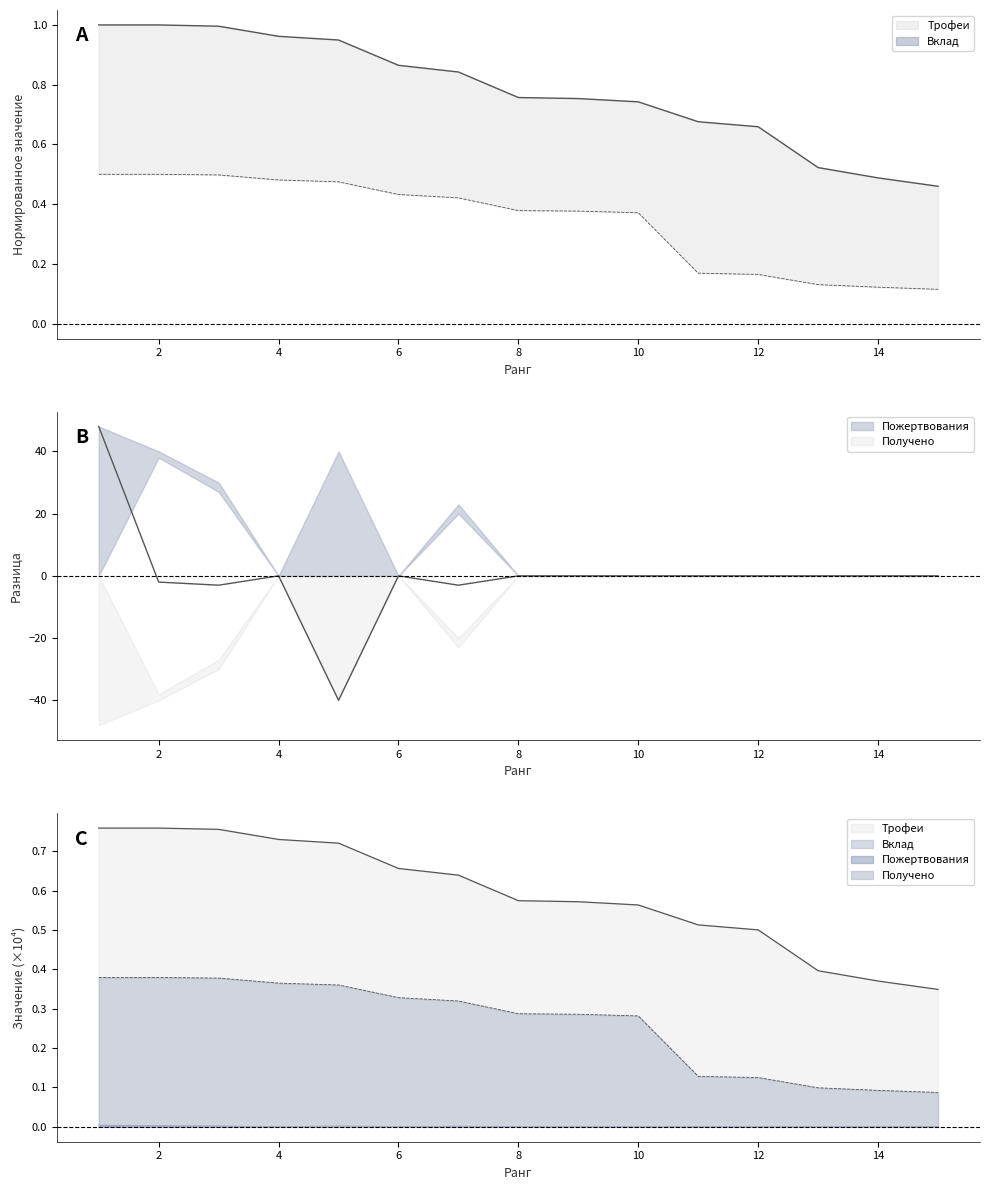

Which series has the widest spread of values?

Трофеи